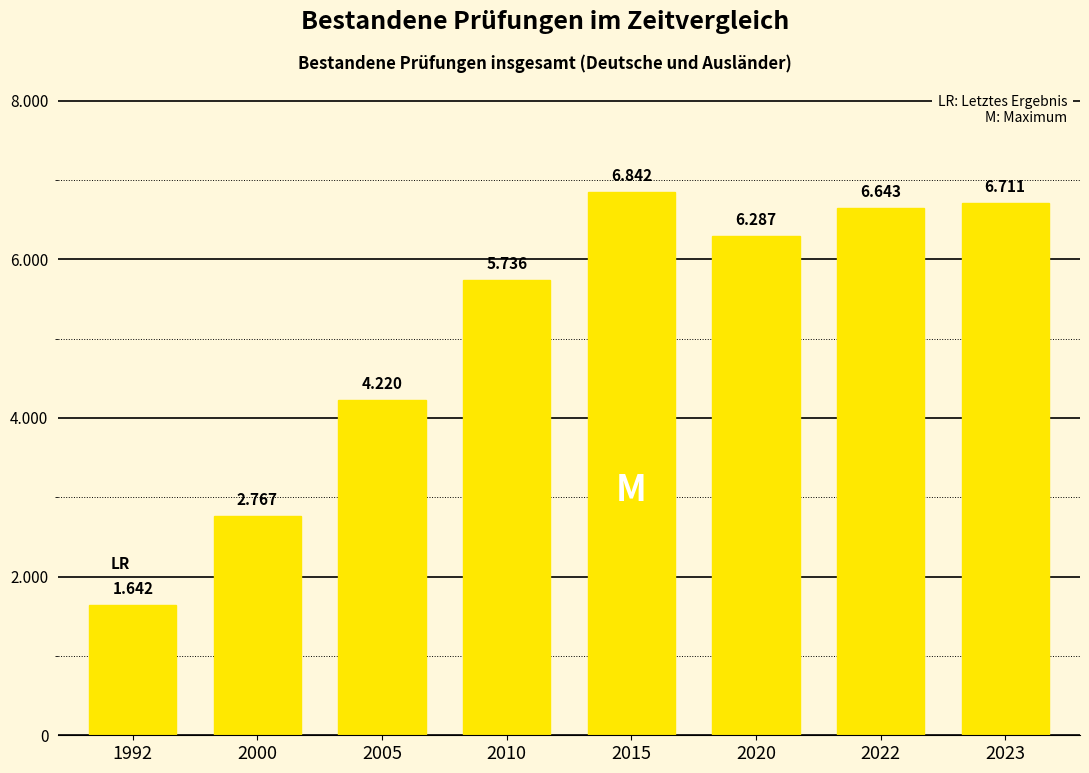

The value at 2005 is 4220. True or false?

True